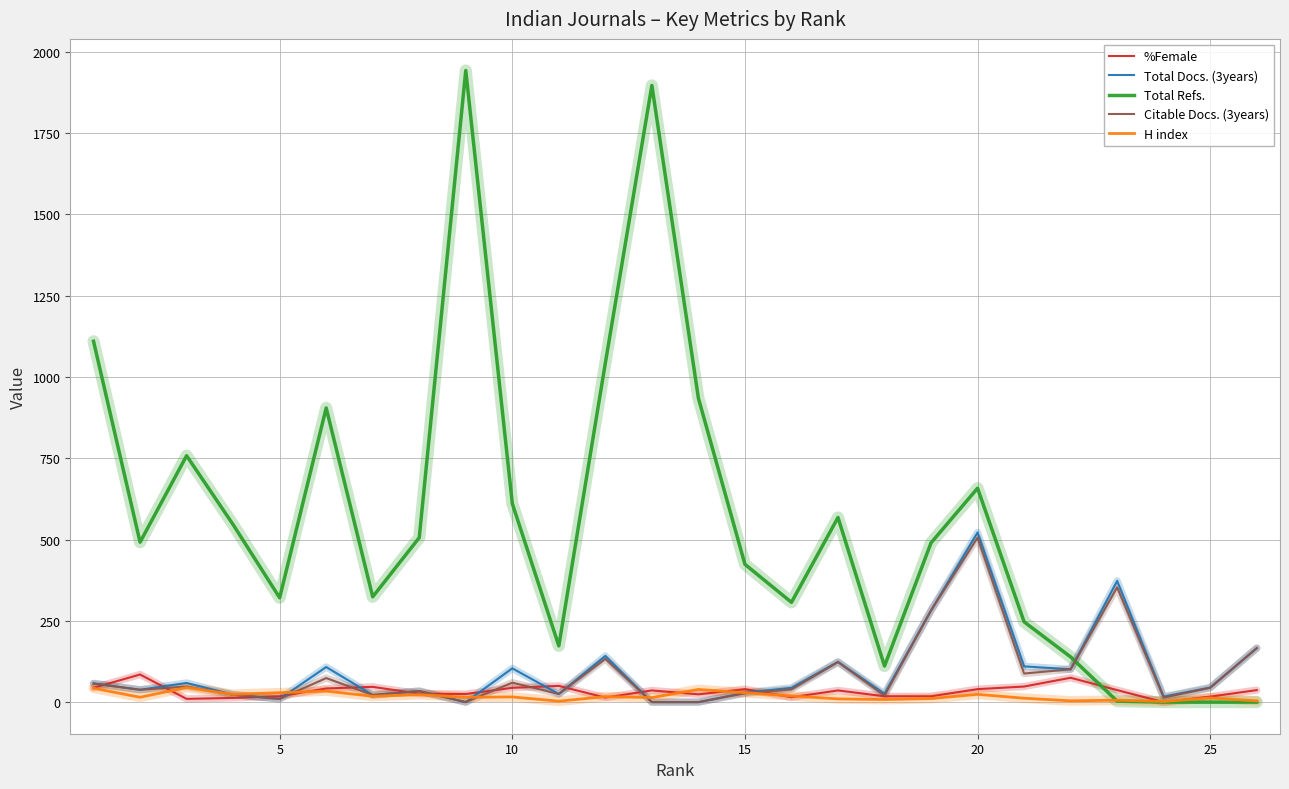

What is the greatest value displayed?

1943